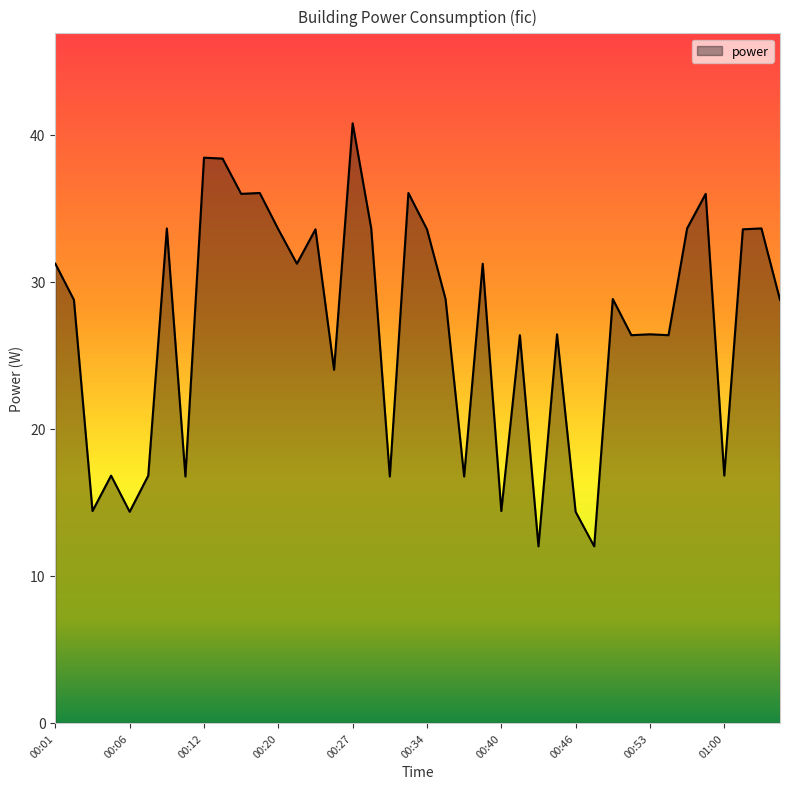

What is the difference between the maximum and minimum values?

28.8